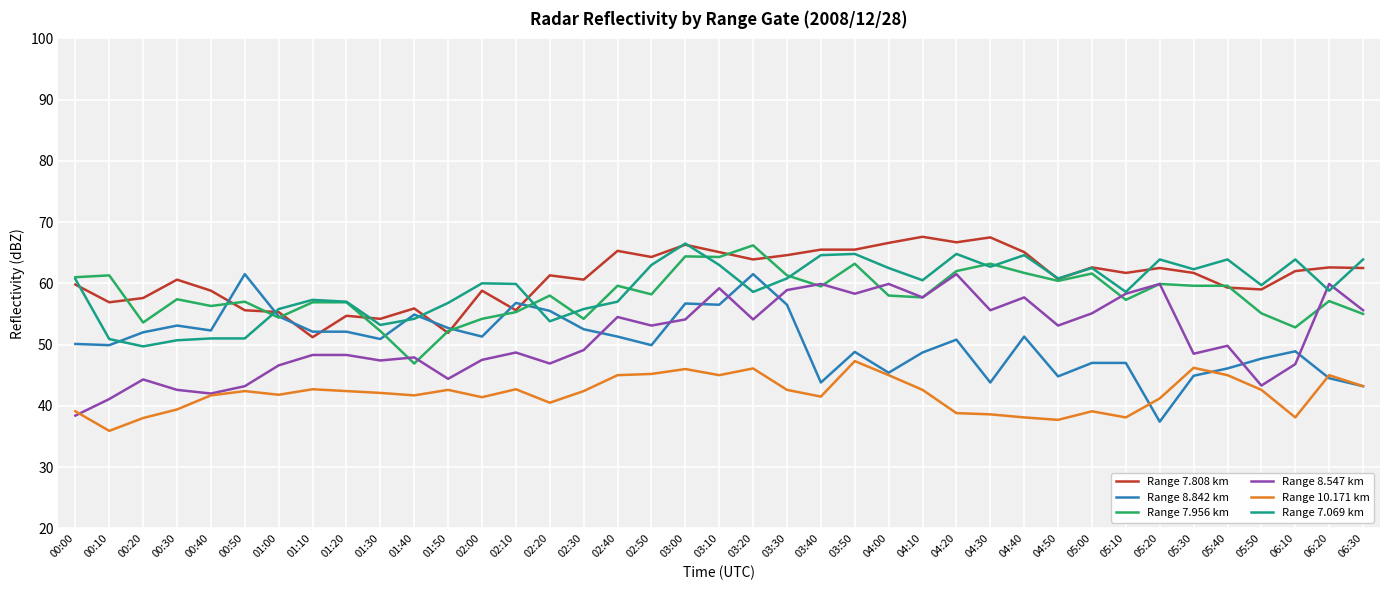

What is the approximate value of Range 7.808 km at 05:20?

62.5